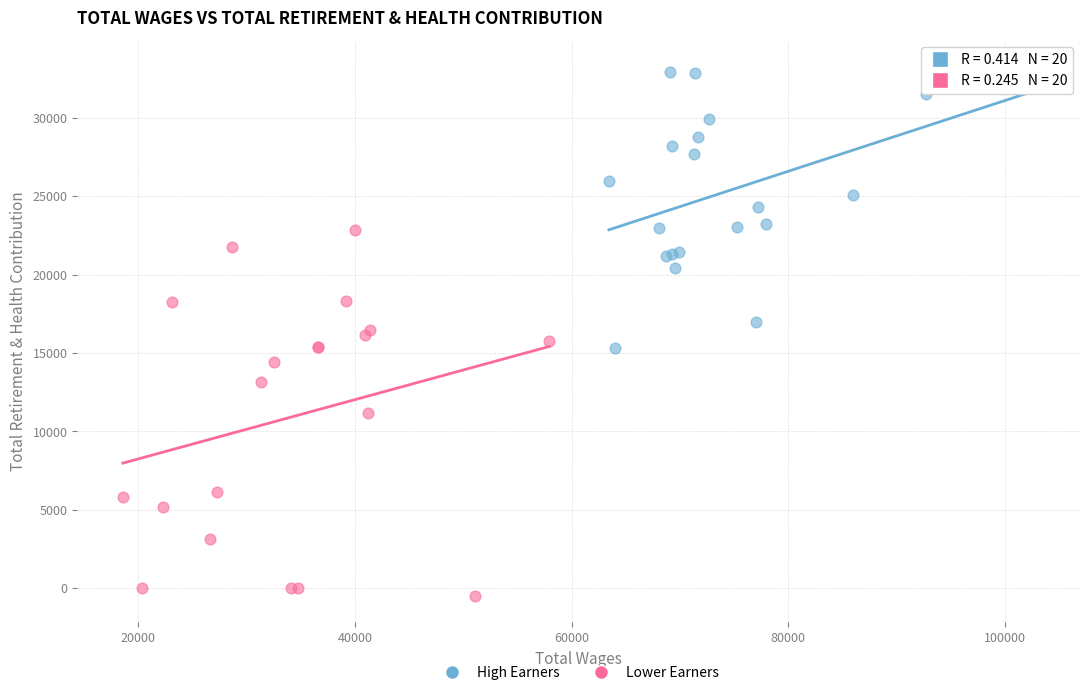

Which series contains the lowest Y value?

Lower Earners